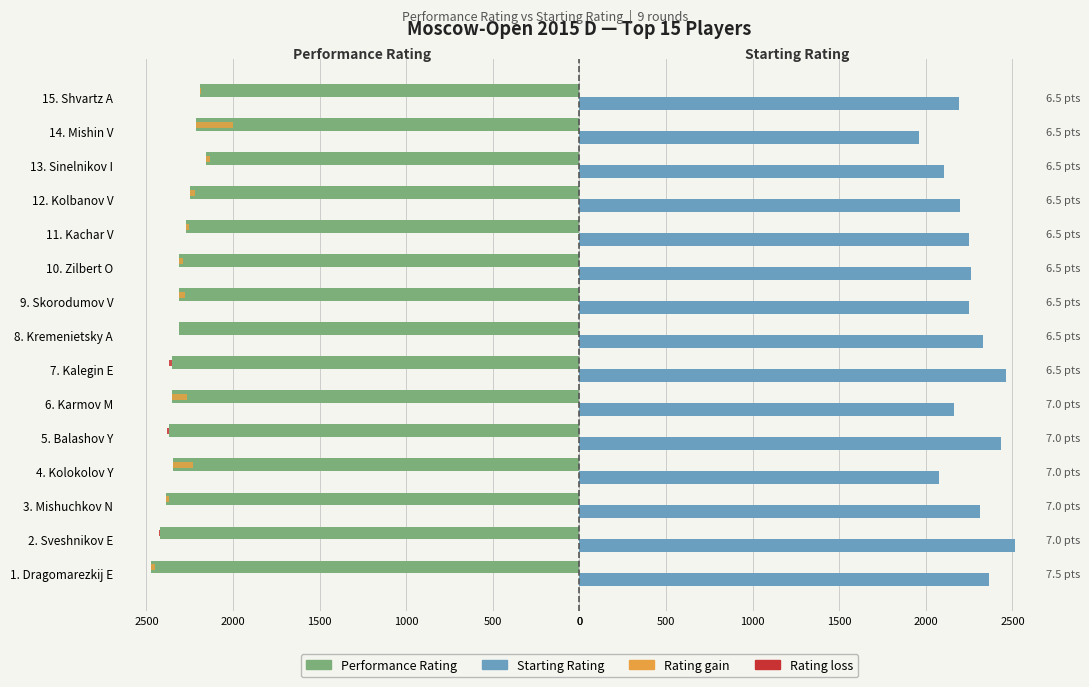

Which series has the largest range (max minus min)?

Starting Rating